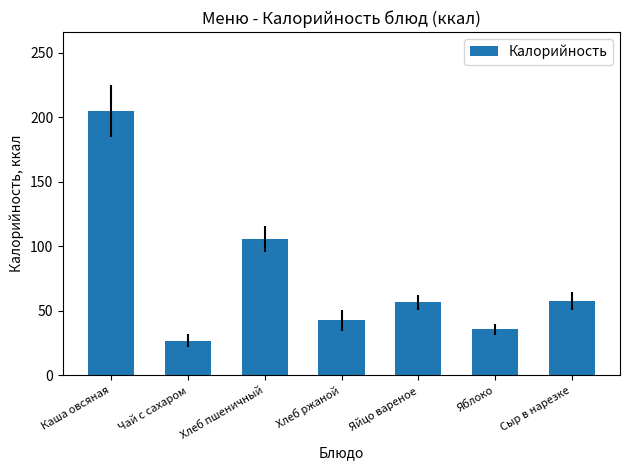

What is the approximate value at Хлеб пшеничный?

105.5